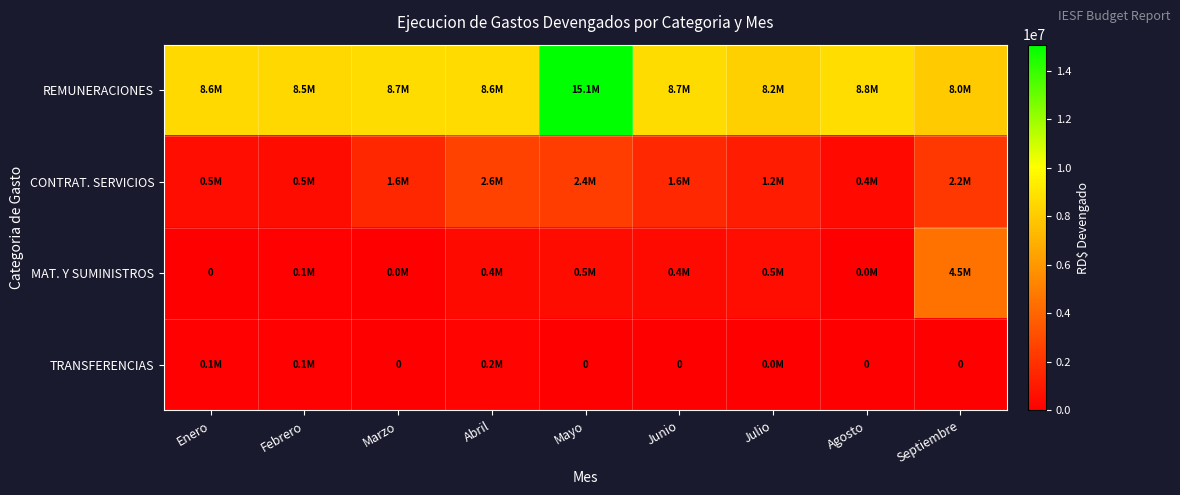

How many positive values does the TRANSFERENCIAS series have?

4